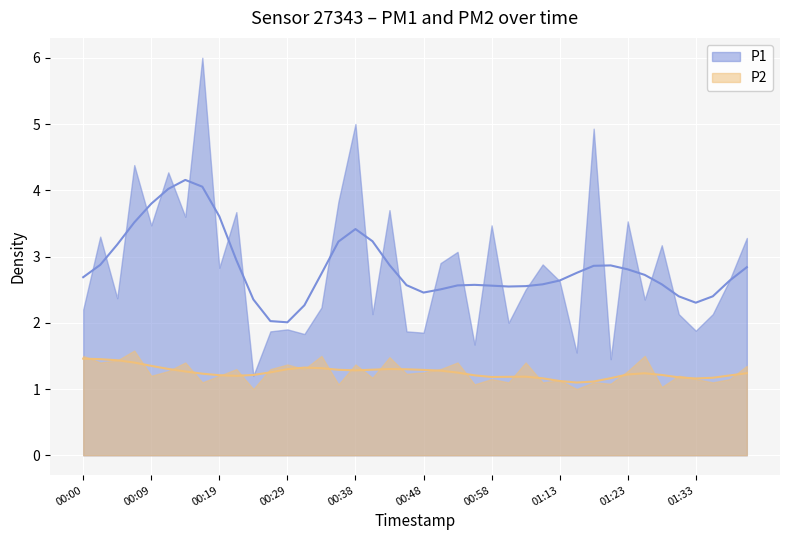

Where is P2 nearest to the value 1?

00:24